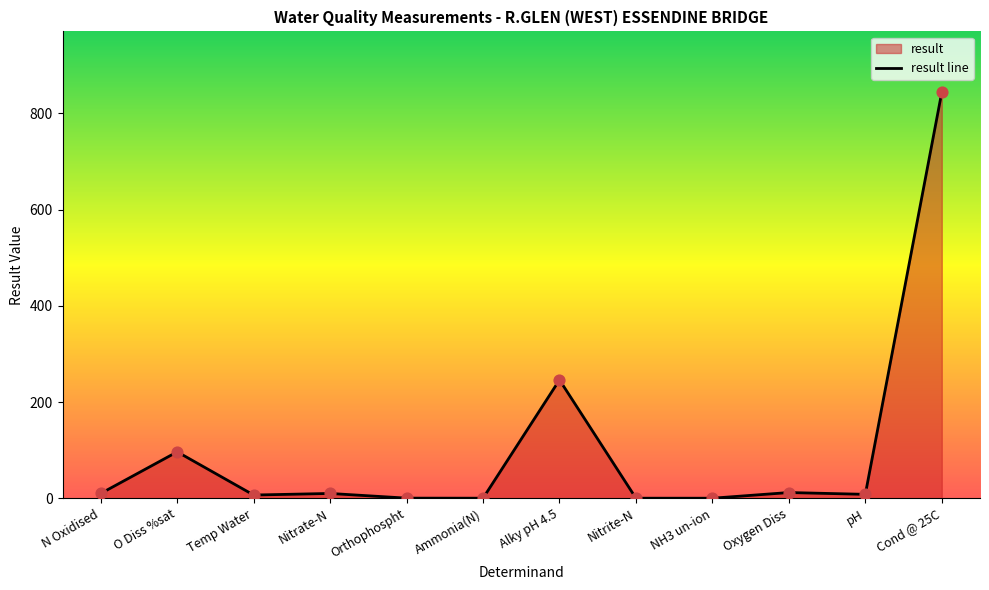

Approximately how many times larger is the value at Alky pH 4.5 compared to Nitrate-N?

24.9